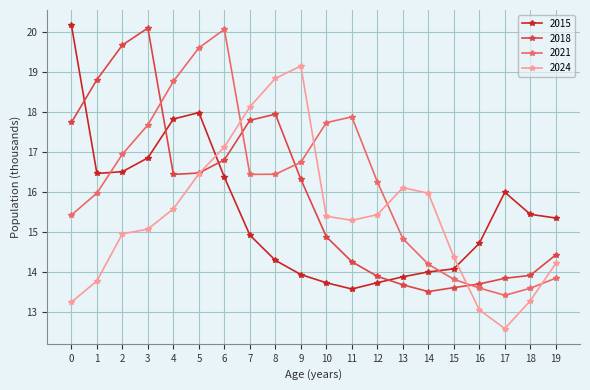

At 2, list the series in order from smallest to largest.

2024, 2015, 2021, 2018